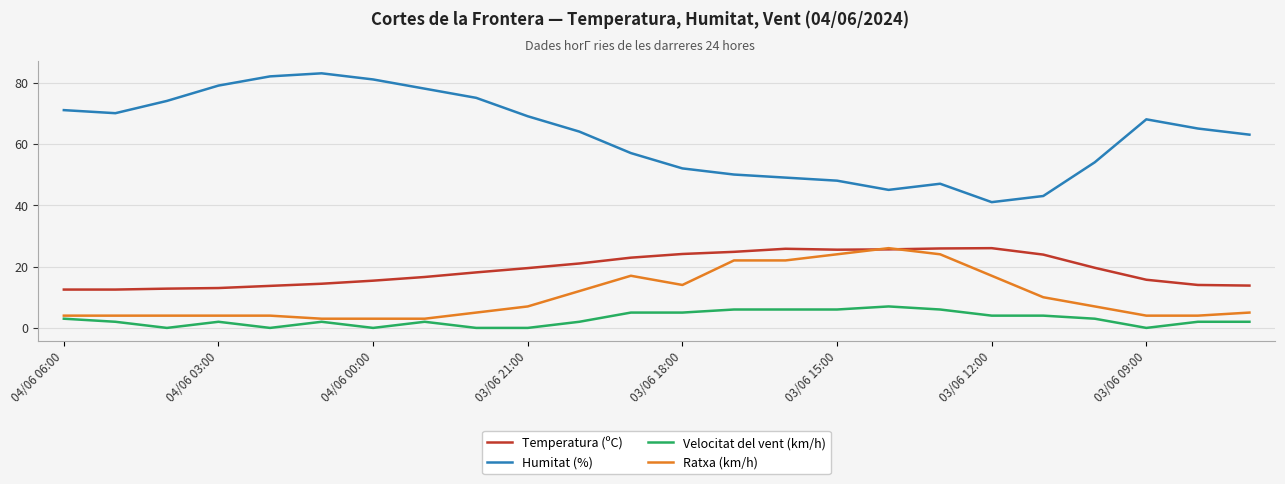

What is the lowest value of the Humitat (%) series?

41.0